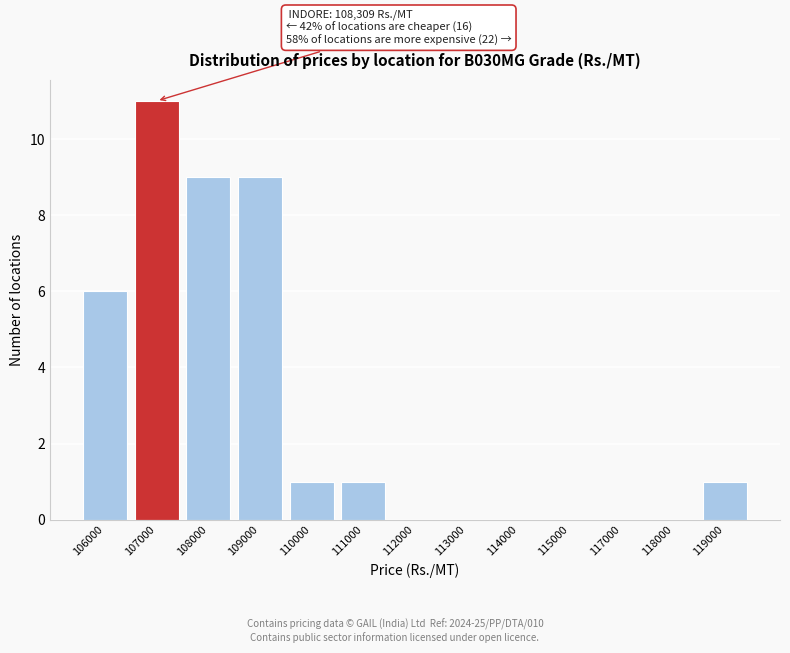

Reading left to right, list all the values displayed in this chart.

106000=6	107000=11	108000=9	109000=9	110000=1	111000=1	112000=0	113000=0	114000=0	115000=0	117000=0	118000=0	119000=1